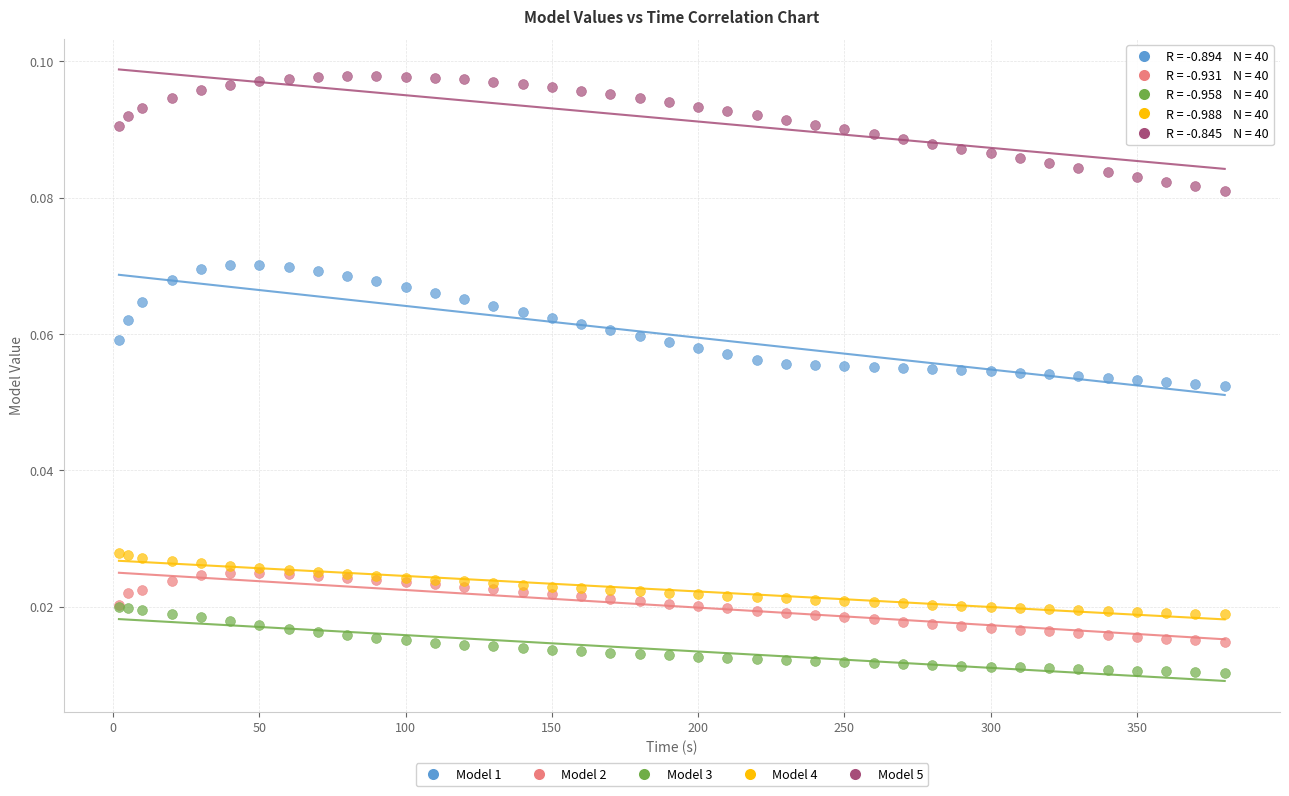

What are all the series names shown in the legend?

Model 1, Model 2, Model 3, Model 4, Model 5